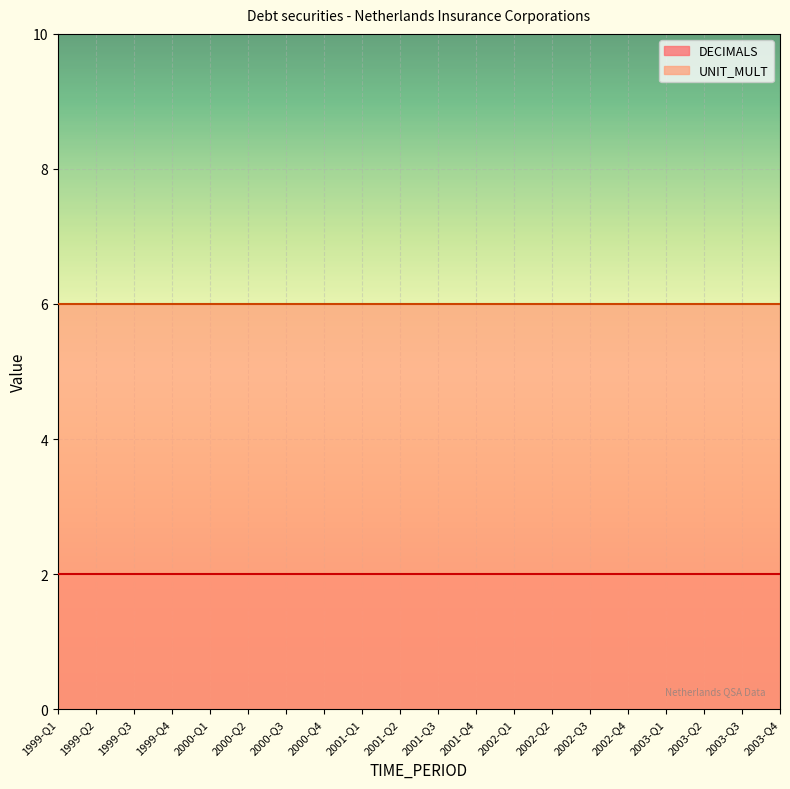

What is the label of the 4th point from the right?

2003-Q1